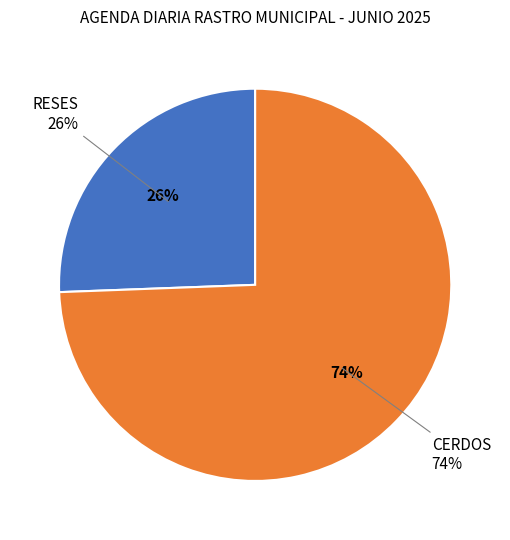

Is there any slice that represents more than half of the pie?

Yes